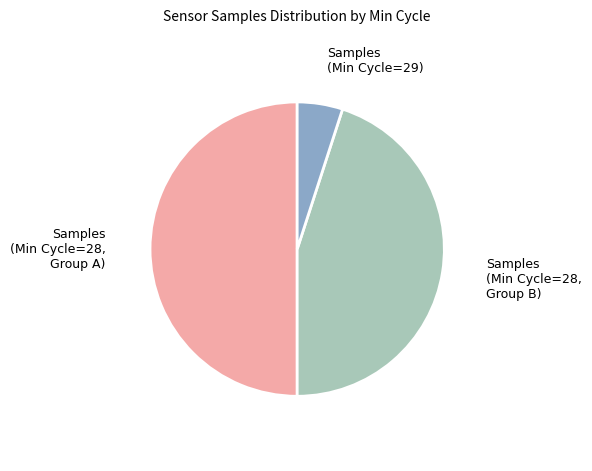

Which slice is the smallest?

29